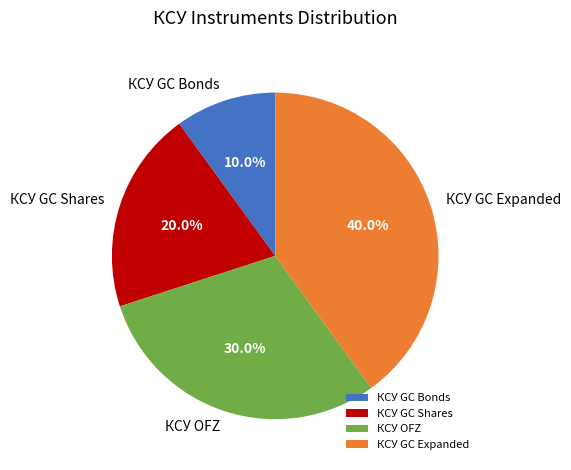

Combined, what portion of the pie is КСУ GC Expanded and КСУ GC Shares?

60.0%